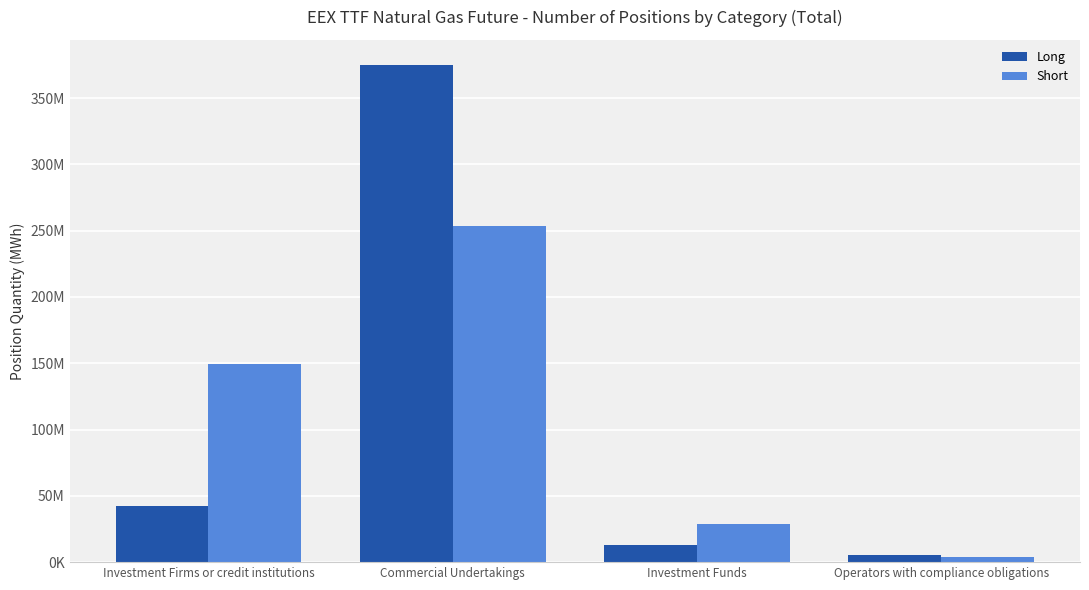

The value of Long at Commercial Undertakings is 630868106. True or false?

False